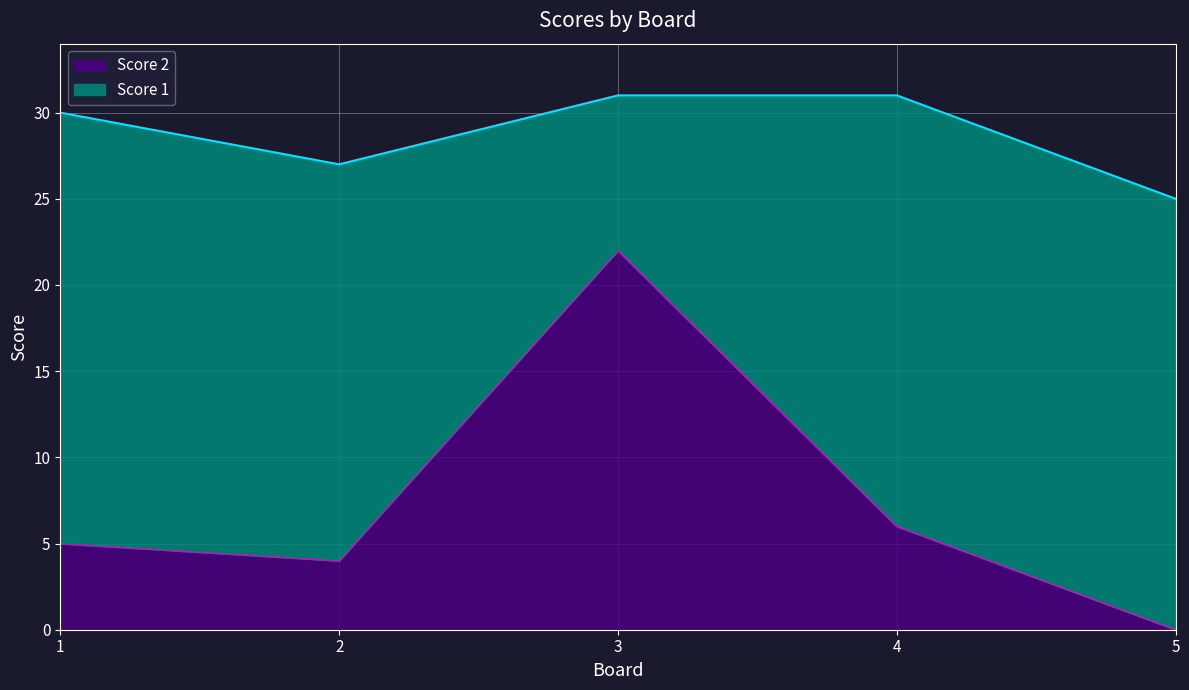

Reading left to right, what are all the values shown in this chart?

1=5	2=4	3=22	4=6	5=0